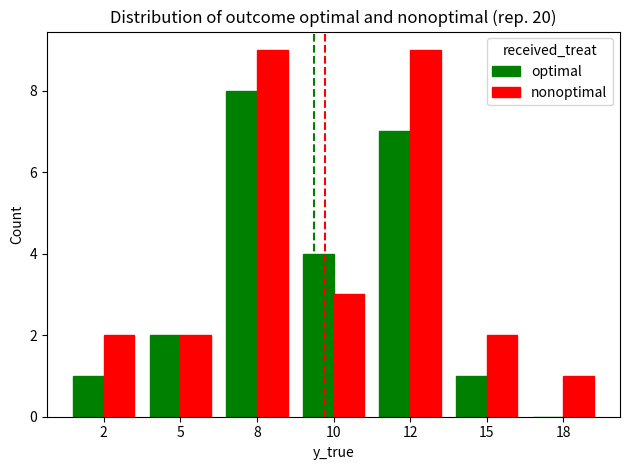

Which series changed the most between 8 and 12?

optimal